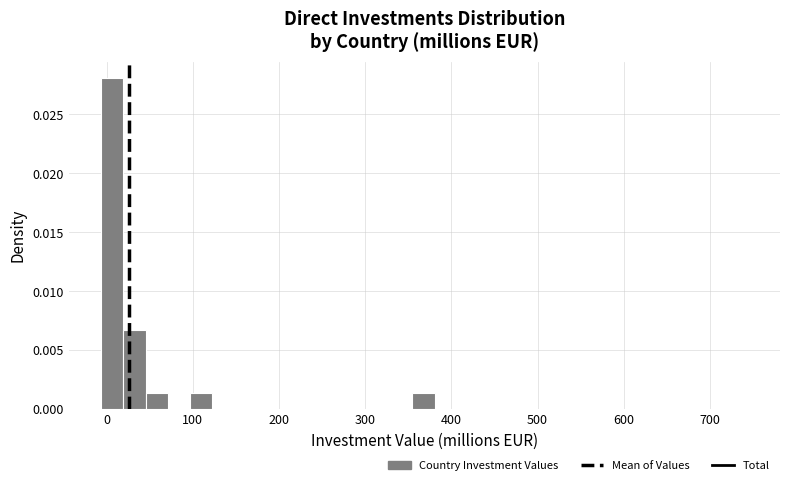

Around what value on the x-axis is the tallest bar? Give the approximate position of its centre, as read against the axis.

10